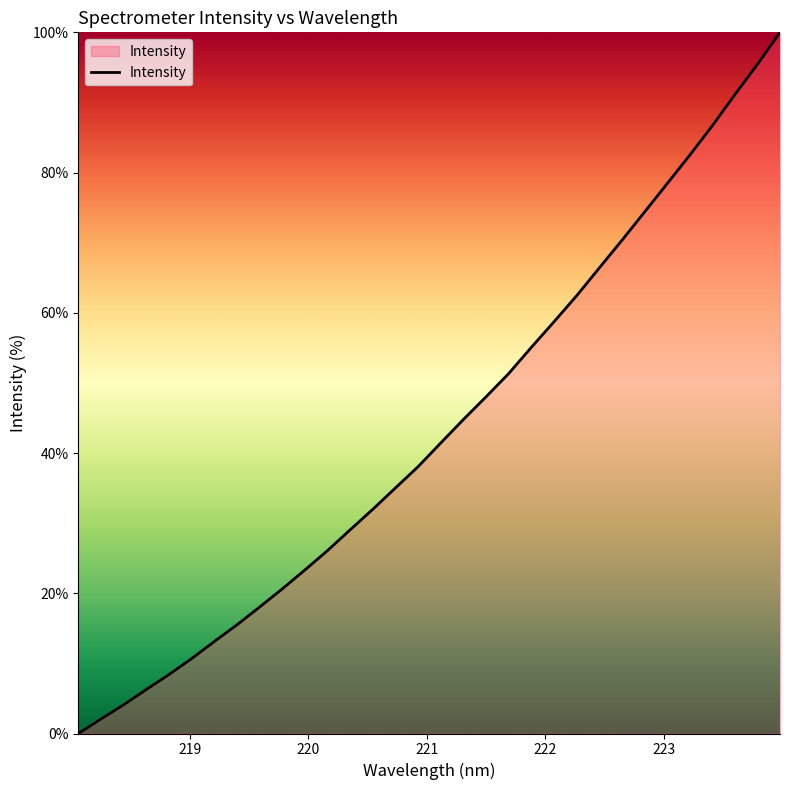

Does the chart display data point markers on the line(s)?

No